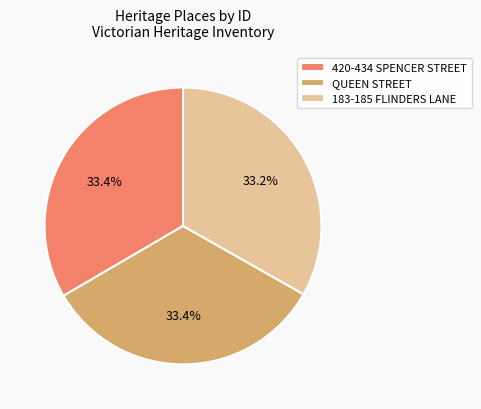

Does 420-434 SPENCER STREET represent more than half of the total?

No